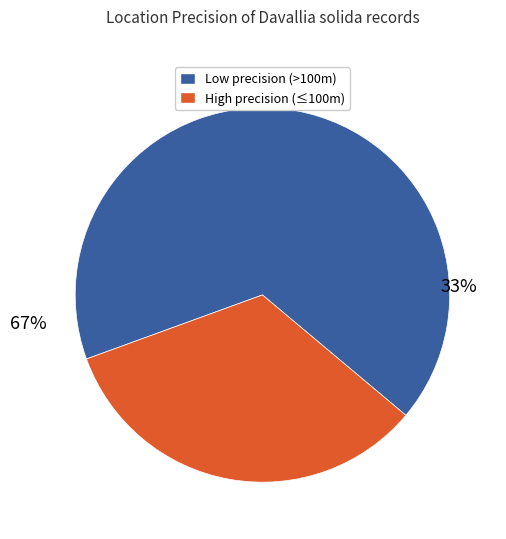

Does 3 represent more than half of the total?

No